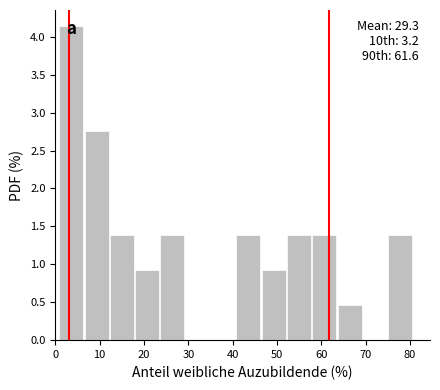

Which range on the x-axis has the tallest bar?

1 to 6